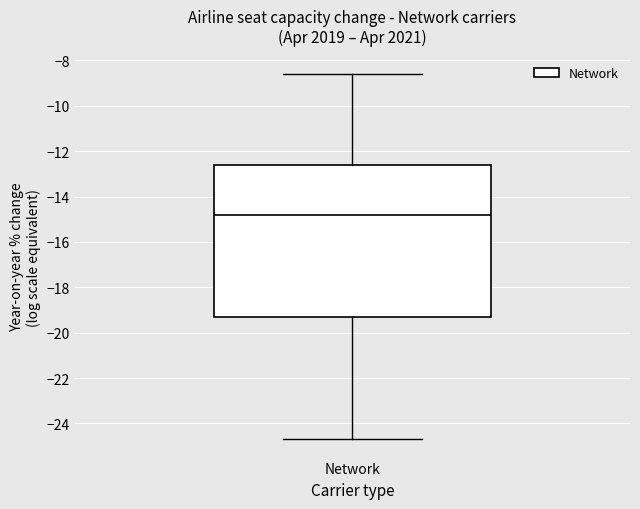

Read this box plot against the y-axis: the position of the median line, the range covered by the box, and the ends of both whiskers. The values are not printed on the chart, so give them approximately, as read against the axis.

median -14.8, box -19.2 to -12.6, whiskers -24.6 to -8.6